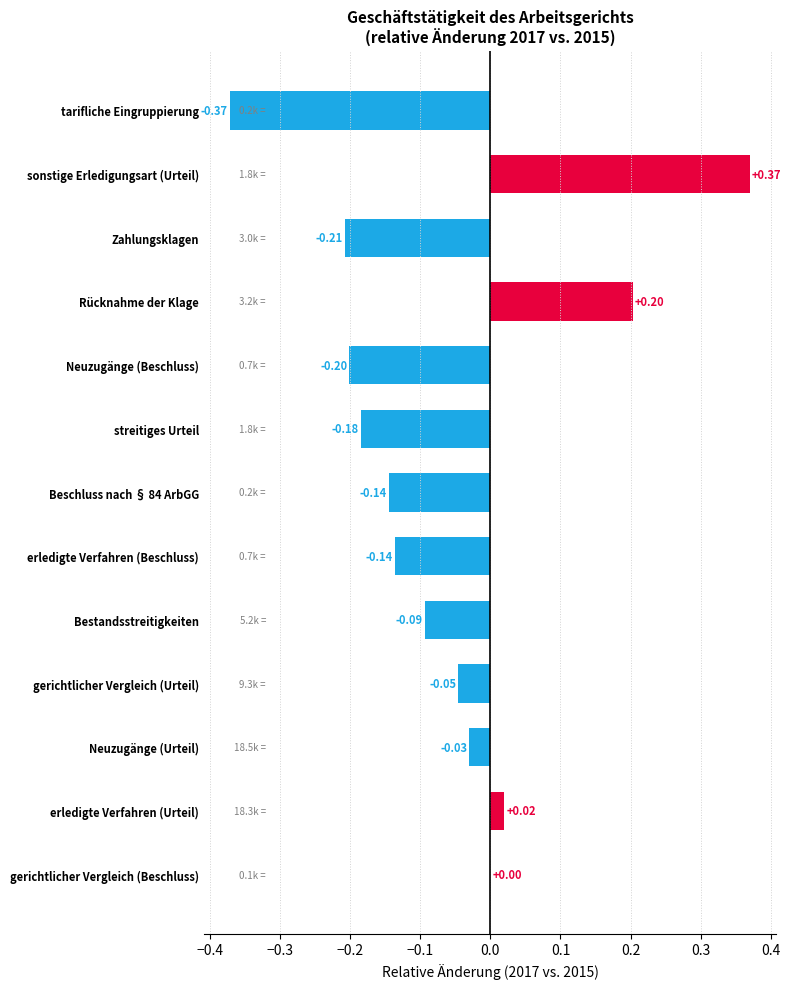

Which label corresponds to the largest value in the chart?

sonstige Erledigungsart (Urteil)